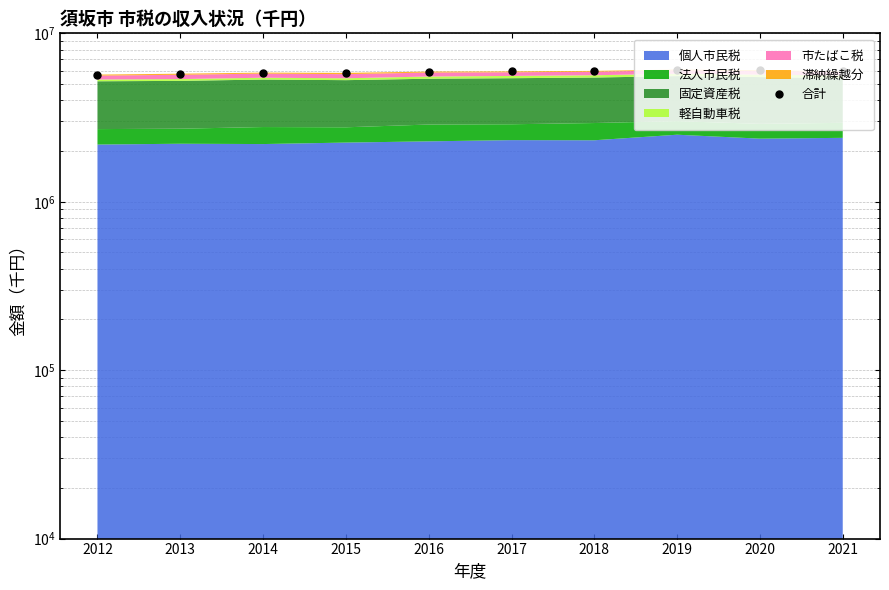

How many interior local peaks (higher than both neighbors) does the data have?

2